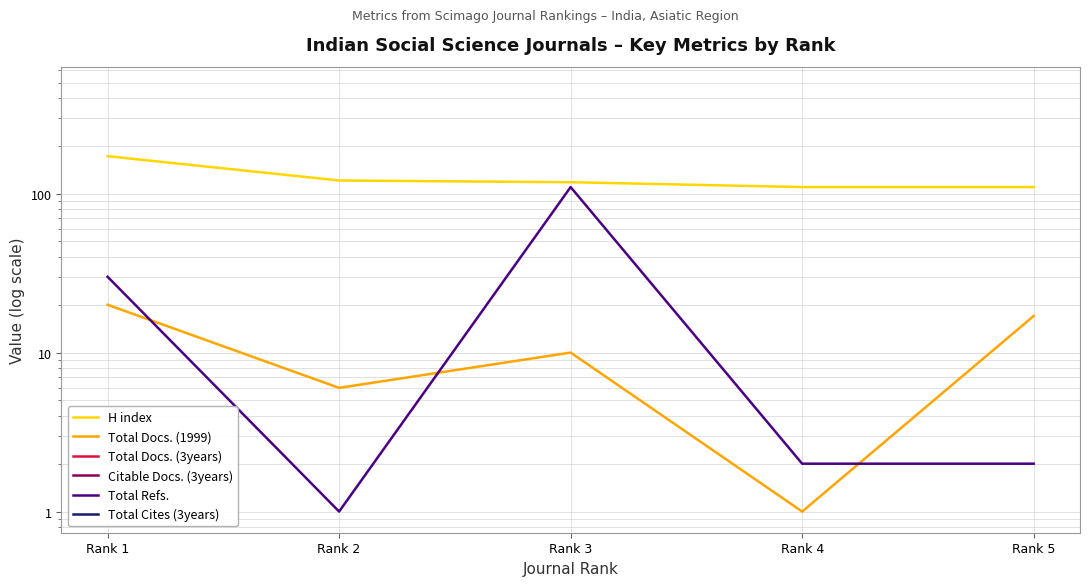

What is the minimum value for Citable Docs. (3years)?

2.0